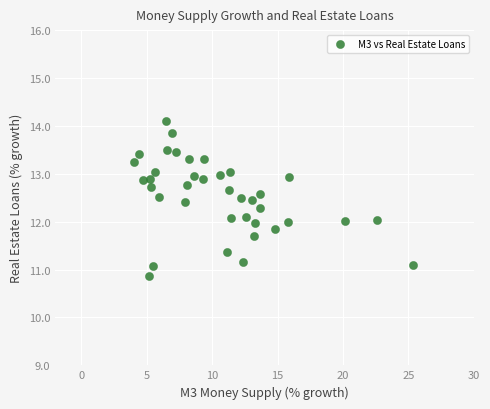

What is the range of Y values (max minus min)?

3.2